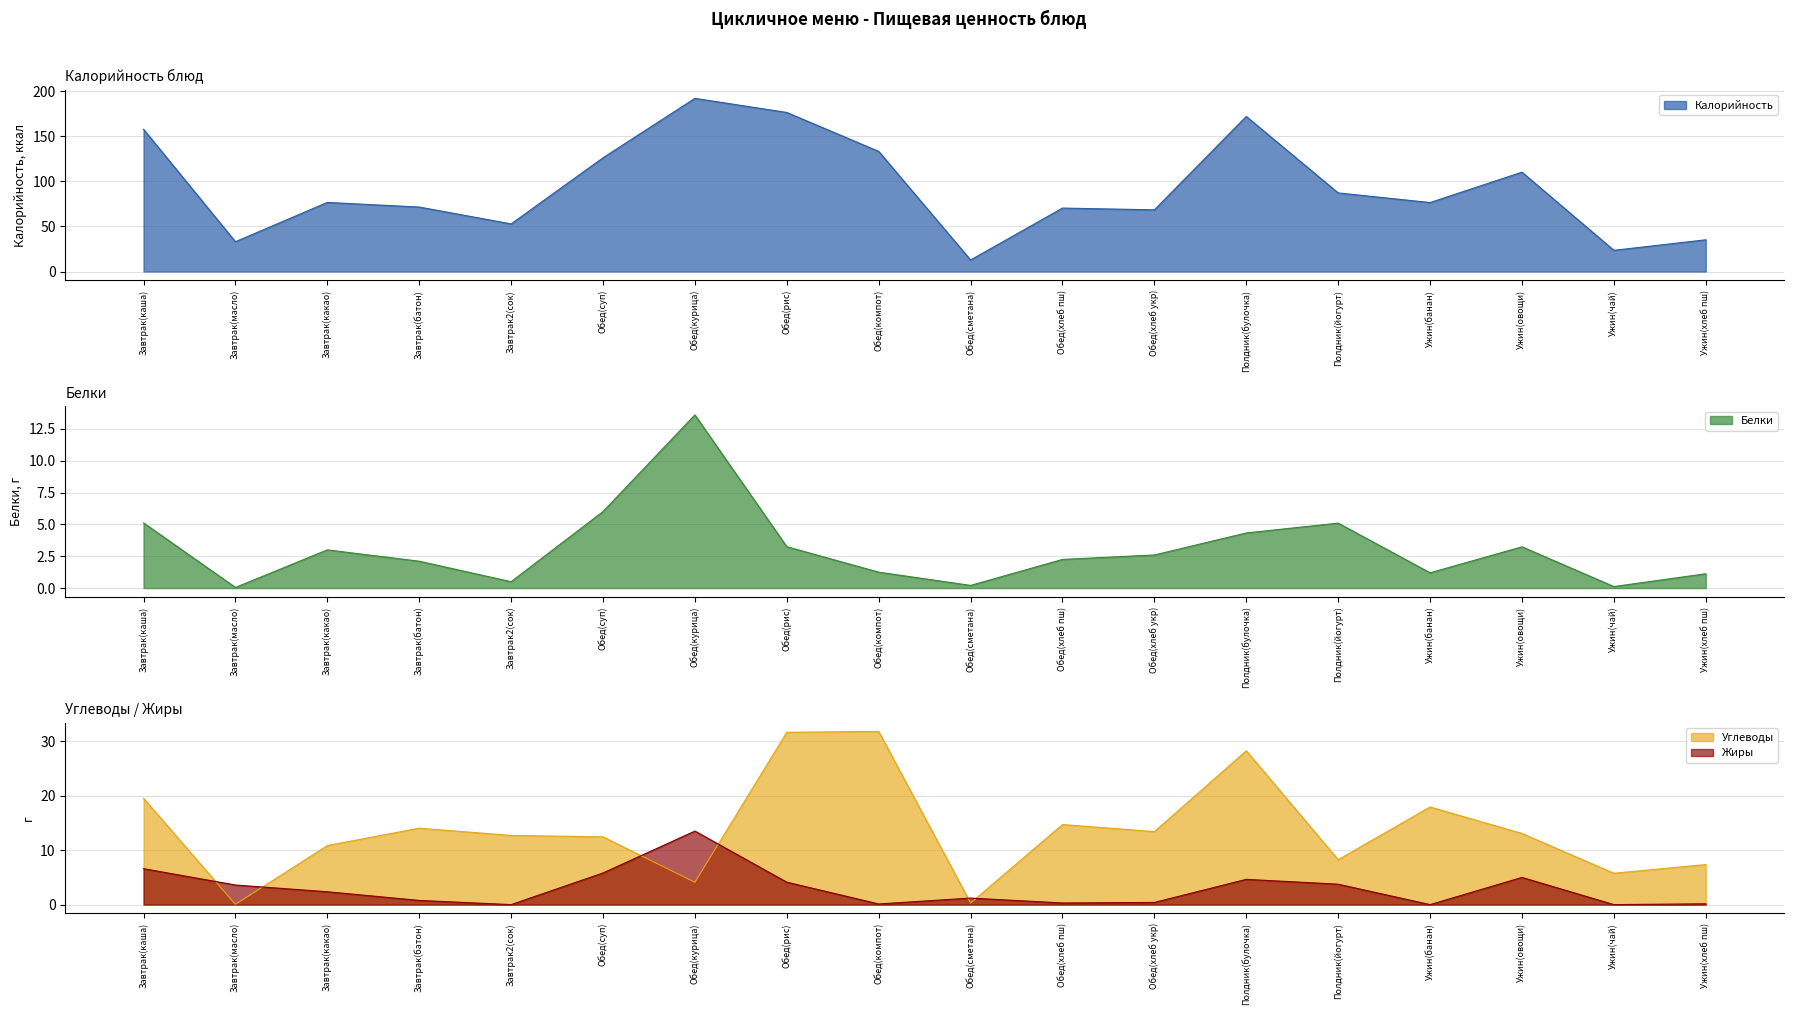

Which category has the lowest value in the Калорийность series?

Обед(сметана)